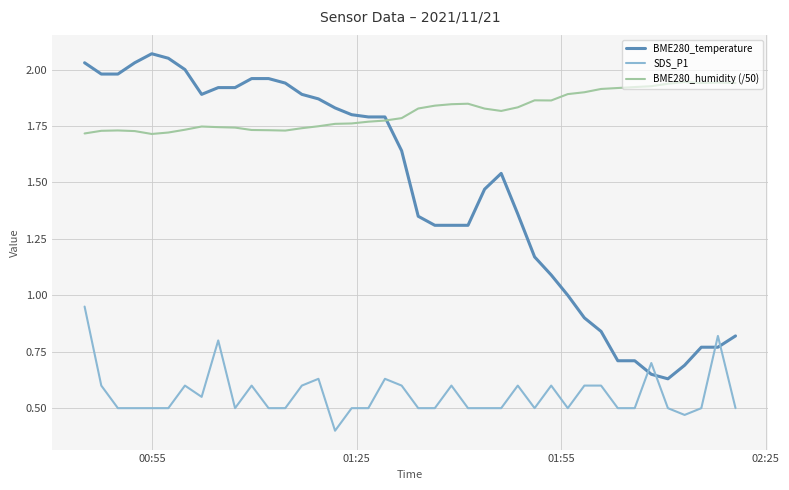

Which series has the widest spread of values?

BME280_temperature